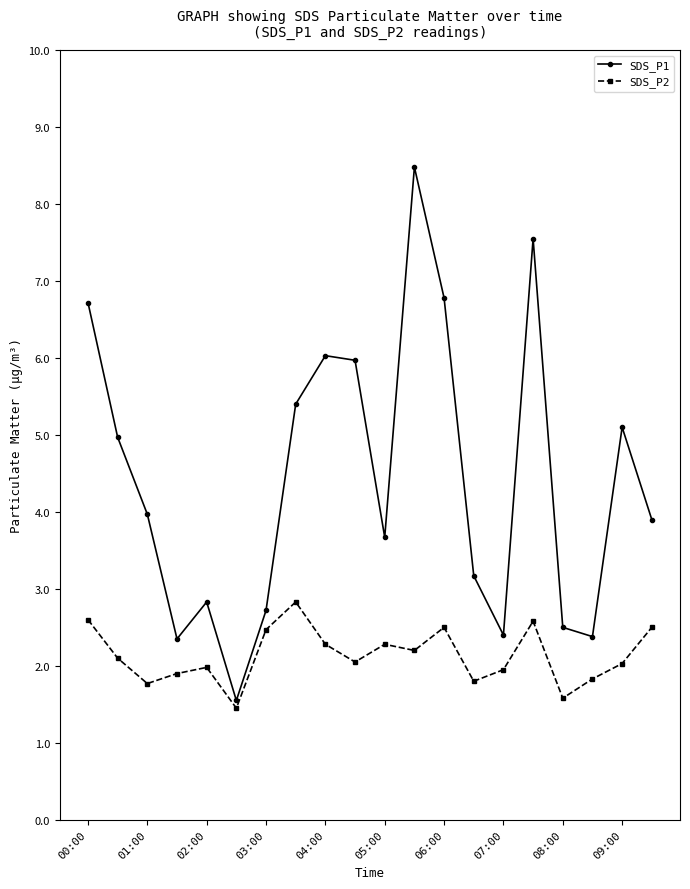

Rank the series by their average value, from lowest to highest.

SDS_P2, SDS_P1